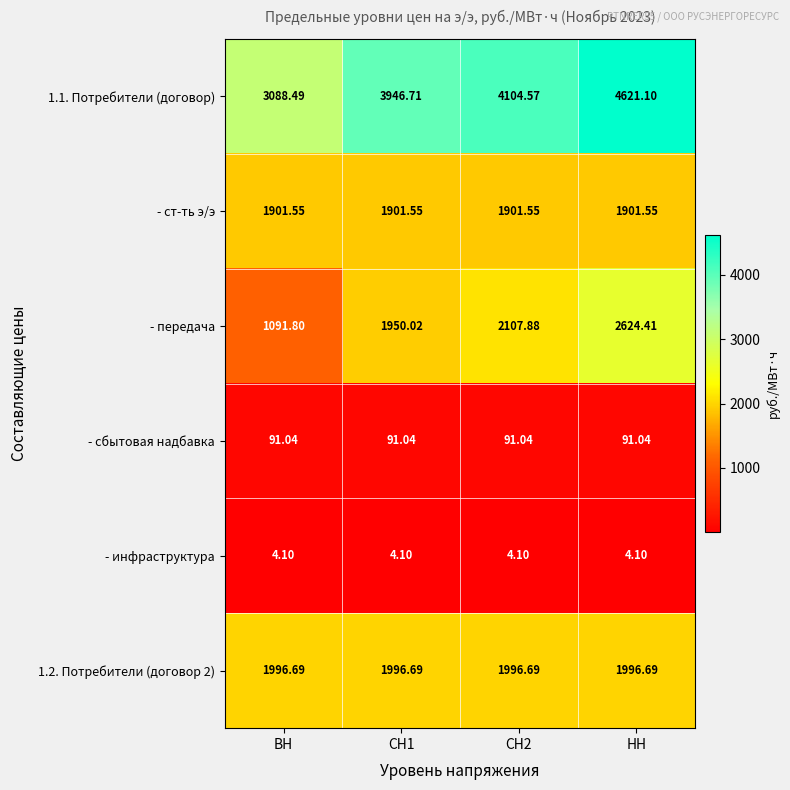

Is the value of 1.2. Потребители (договор 2) at НН greater than the value of - инфраструктура at СН1?

Yes